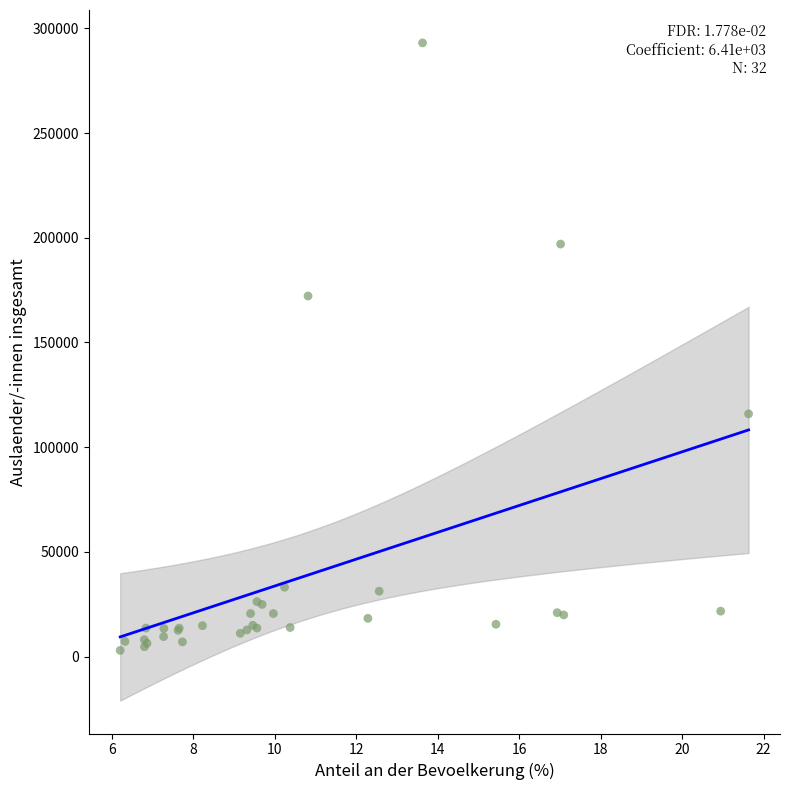

What Y value in the scatter plot is closest to 148020?

172190